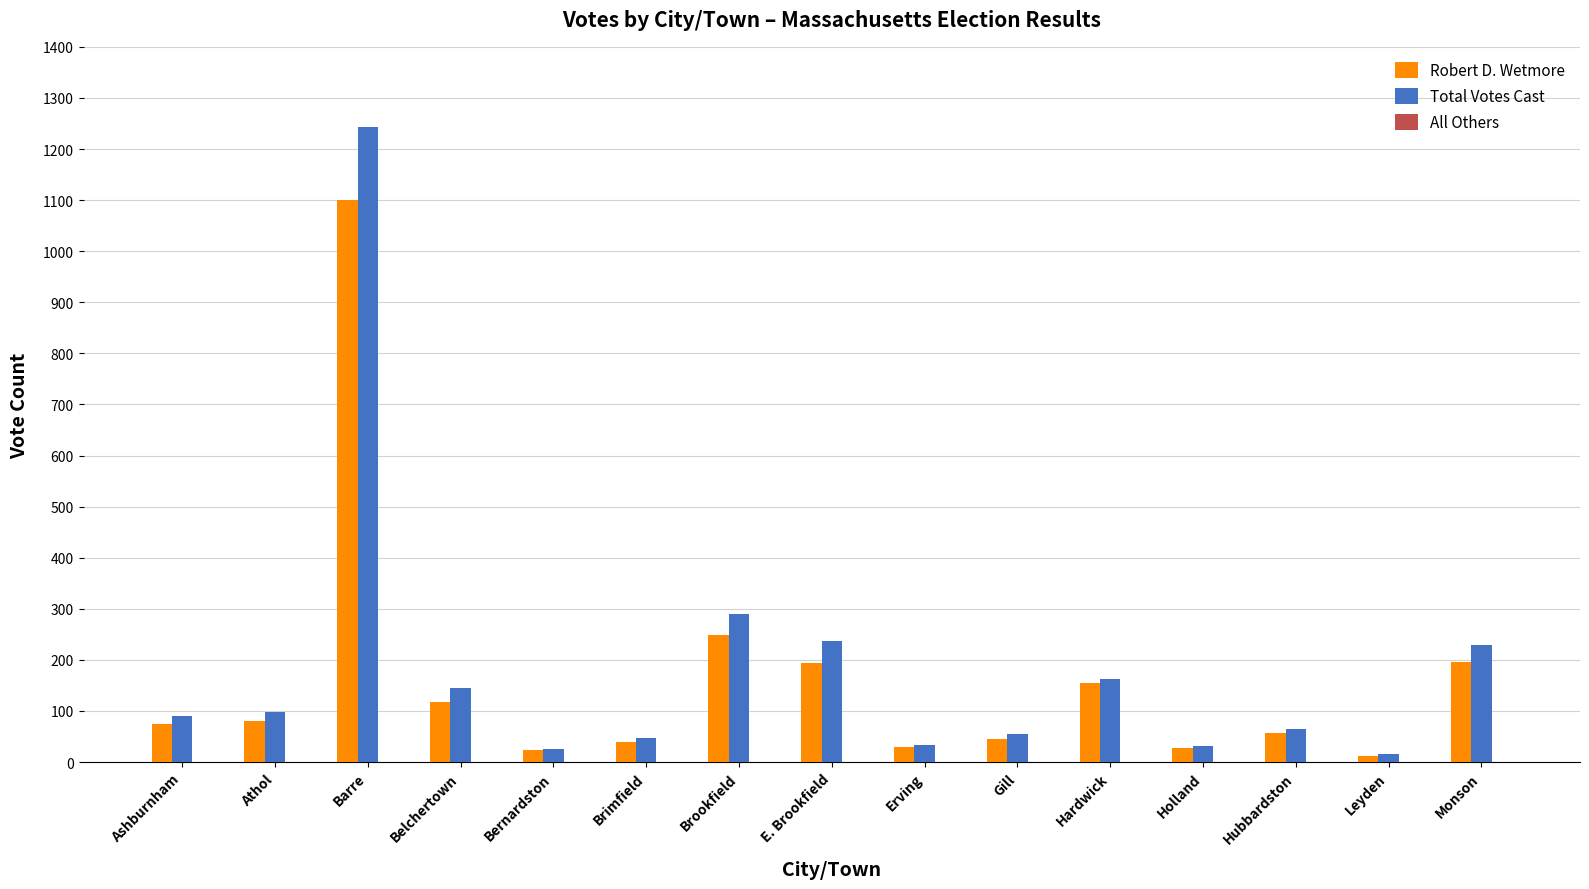

At how many categories does at least one series exceed 608?

1